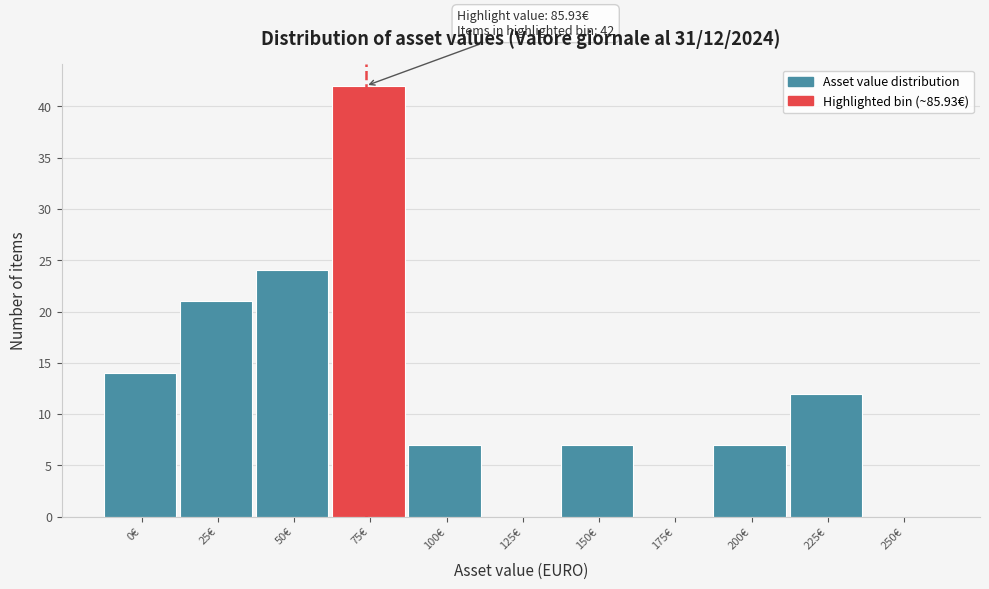

Reading right to left, what are all the values shown in this chart?

250€=0	225€=12	200€=7	175€=0	150€=7	125€=0	100€=7	75€=42	50€=24	25€=21	0€=14